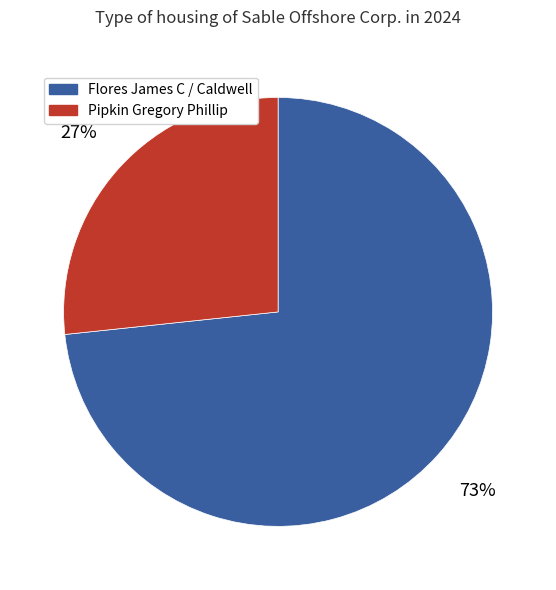

To the nearest percent, what is the average slice percentage?

50%